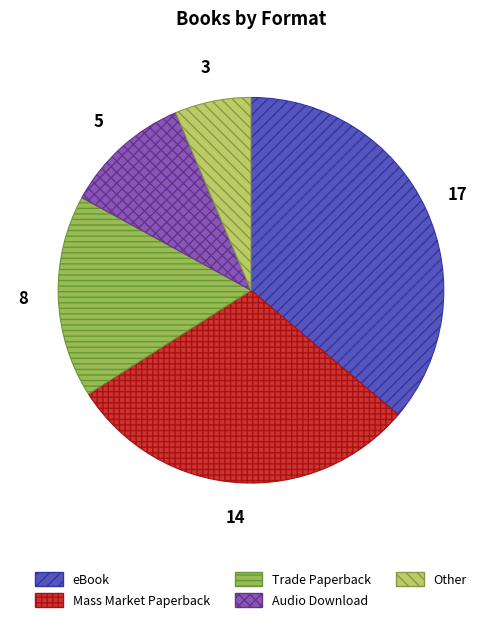

Which slice is the largest?

eBook